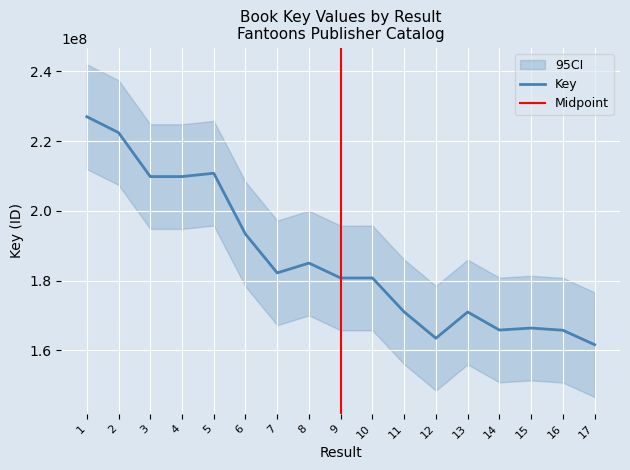

Approximately how many times larger is the value at 13 compared to 14?

1.0